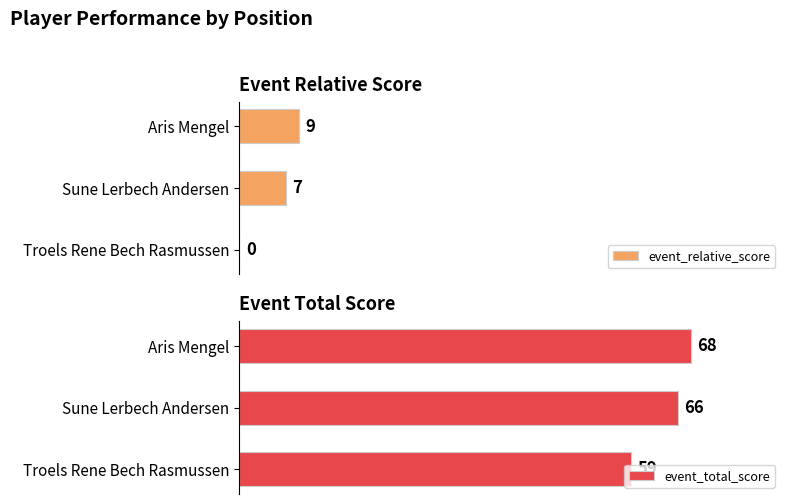

Which series changed the most between Sune Lerbech Andersen and Aris Mengel?

event_relative_score